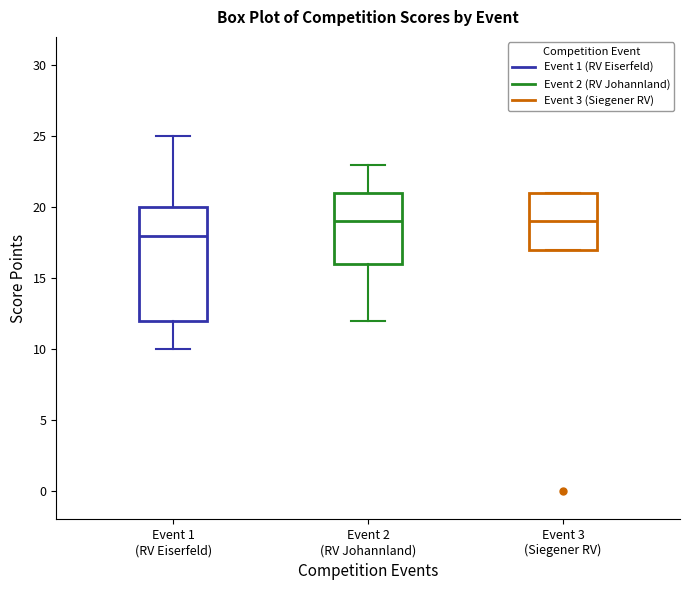

Which box's median line is the lowest?

Event 1 (RV Eiserfeld)